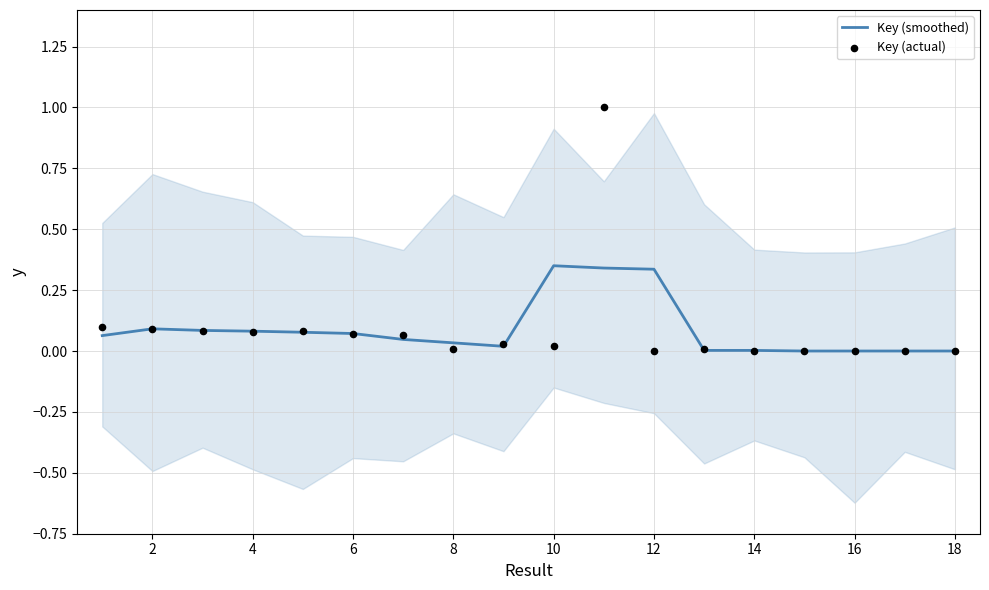

Which series has the largest Y range (max minus min)?

Key (actual)